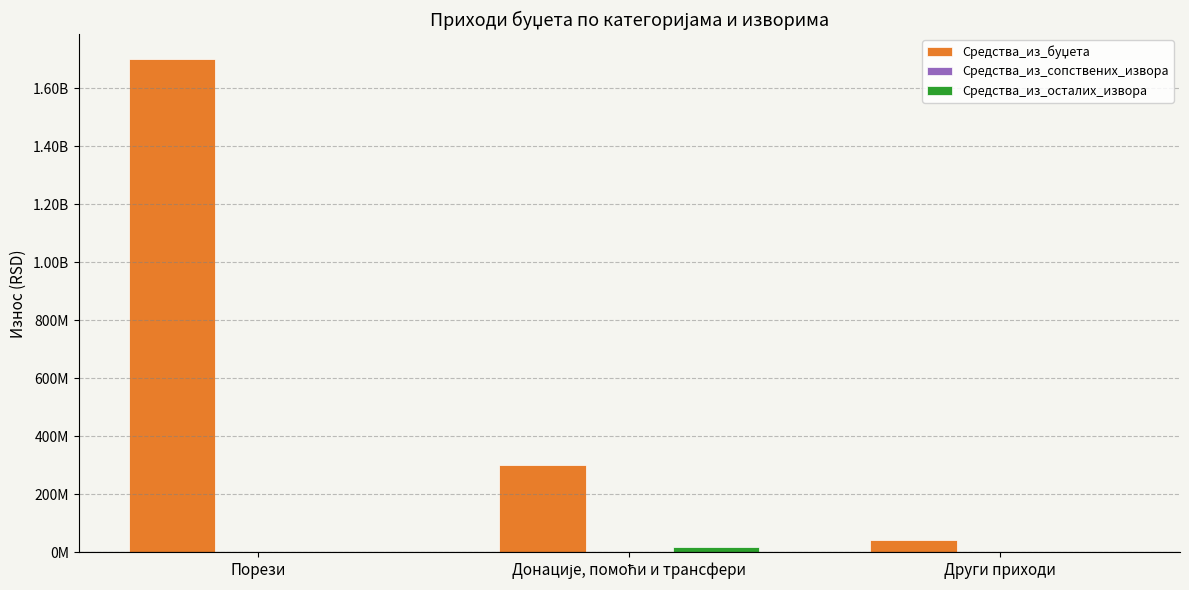

Are the bars horizontal?

No